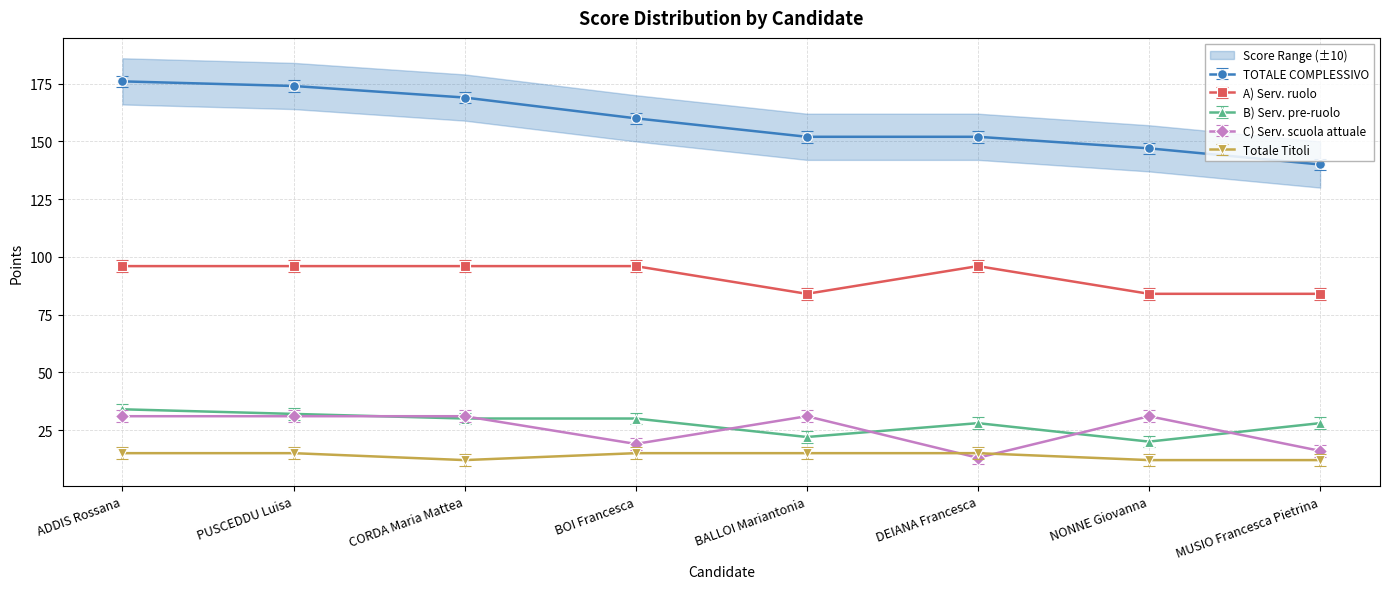

True or false: B) Serv. pre-ruolo and Totale Titoli cross at least once.

False